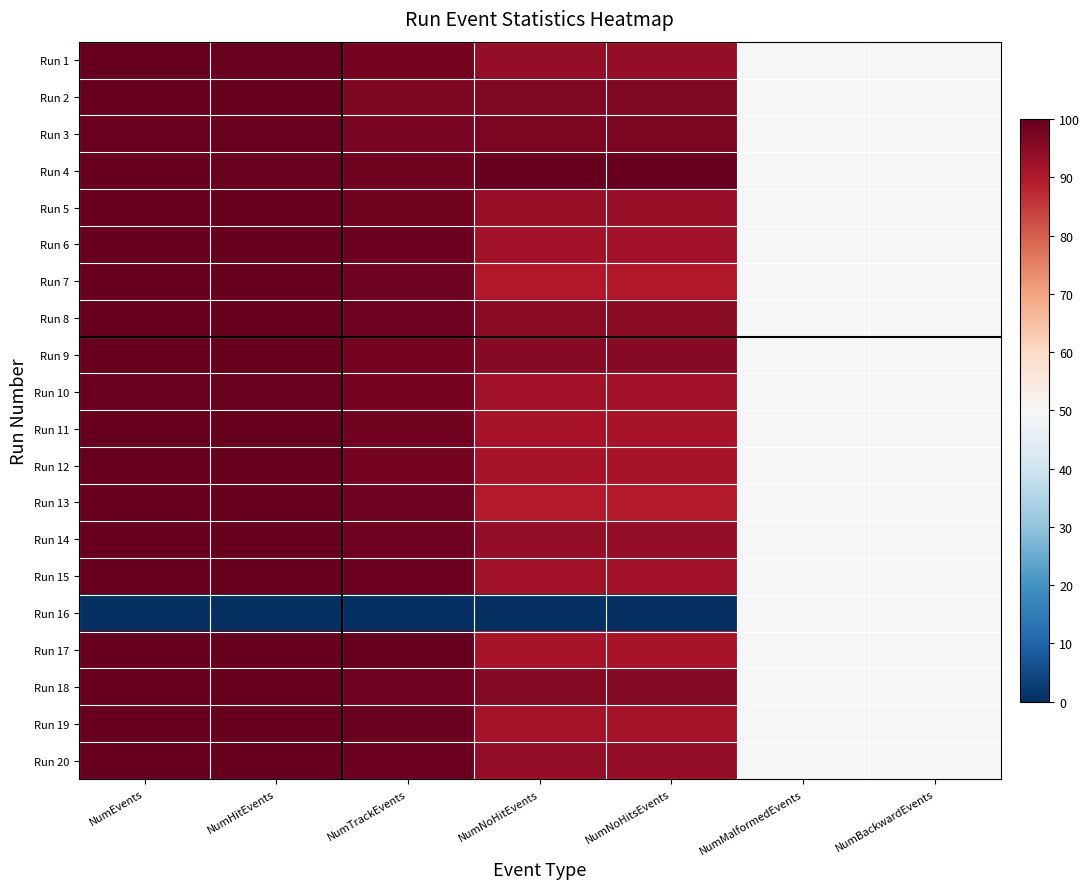

Count the number of data series in this chart.

20